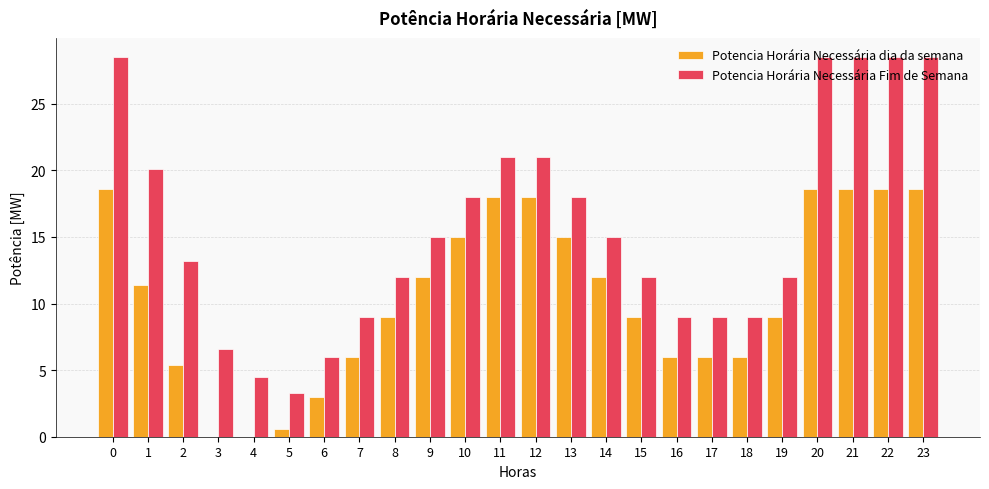

What is the highest value of the Potencia Horária Necessária Fim de Semana series?

28.5